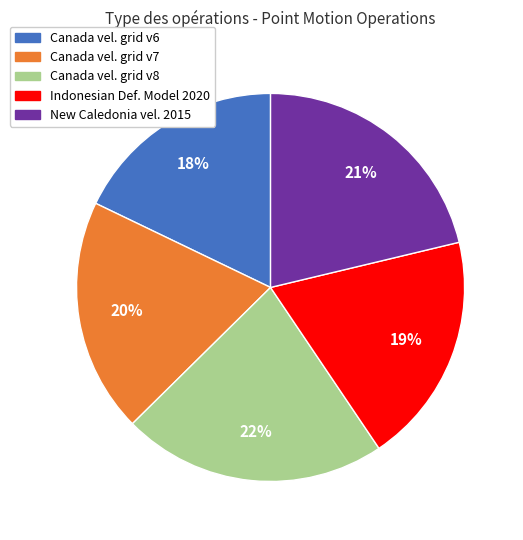

Does Canada vel. grid v8 account for over 50% of the chart?

No